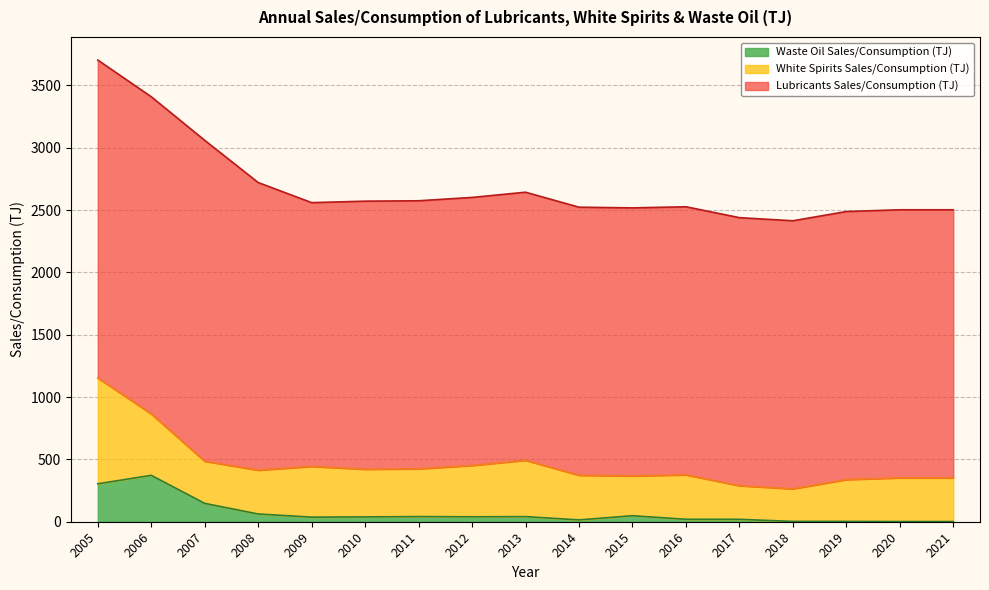

True or false: White Spirits Sales/Consumption (TJ) and Lubricants Sales/Consumption (TJ) cross at least once.

False